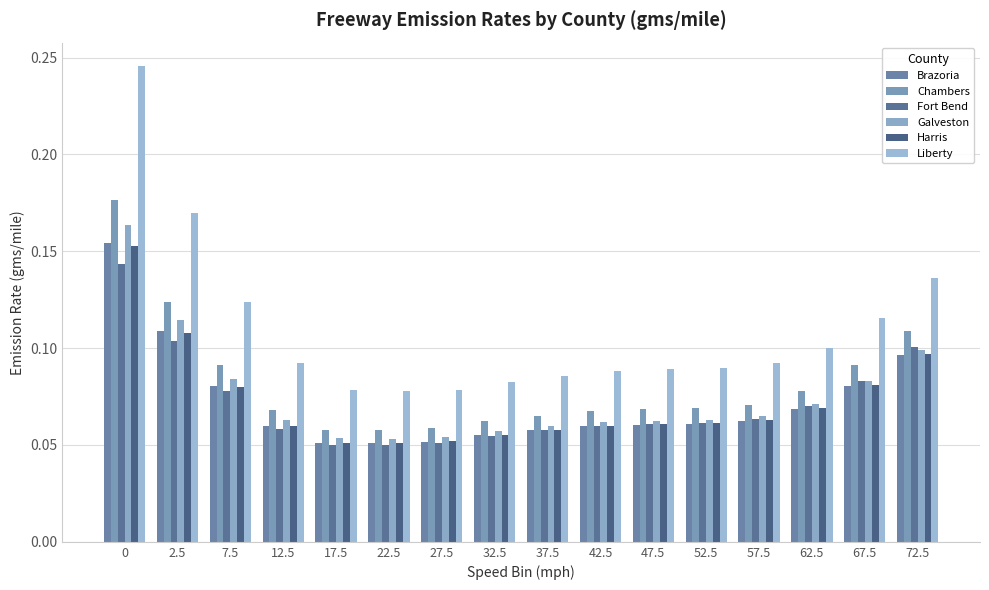

Are the bars grouped side by side (vs. stacked)?

Yes